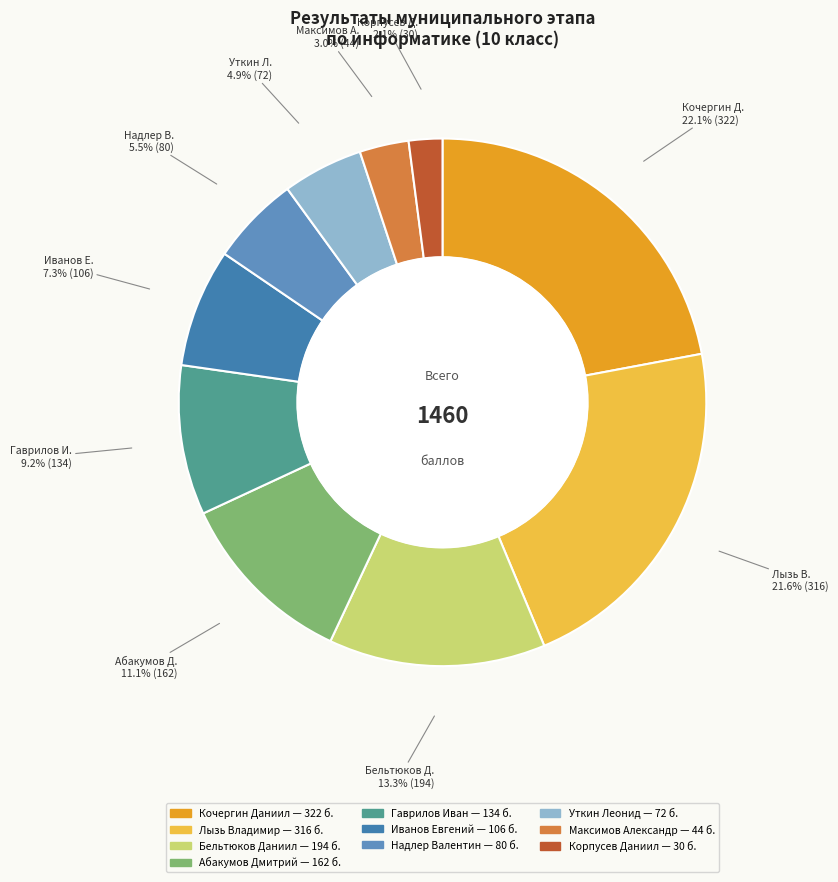

How many slices are in this pie chart?

10